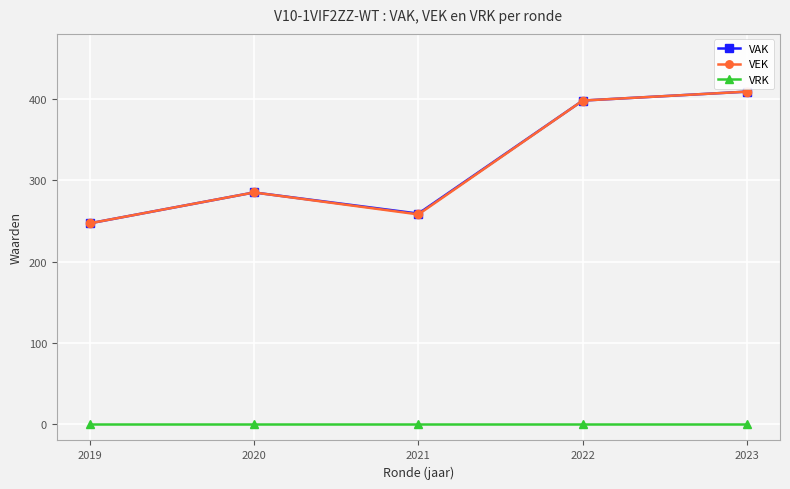

Count the number of categories in the chart.

5